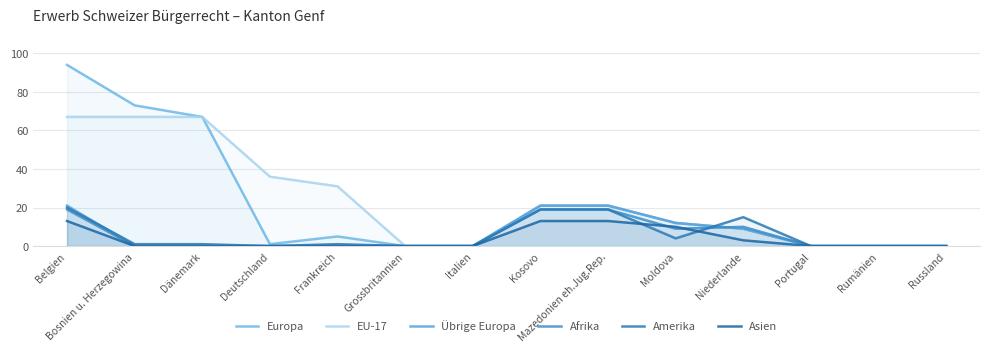

How many intersections are there between Afrika and Amerika?

1